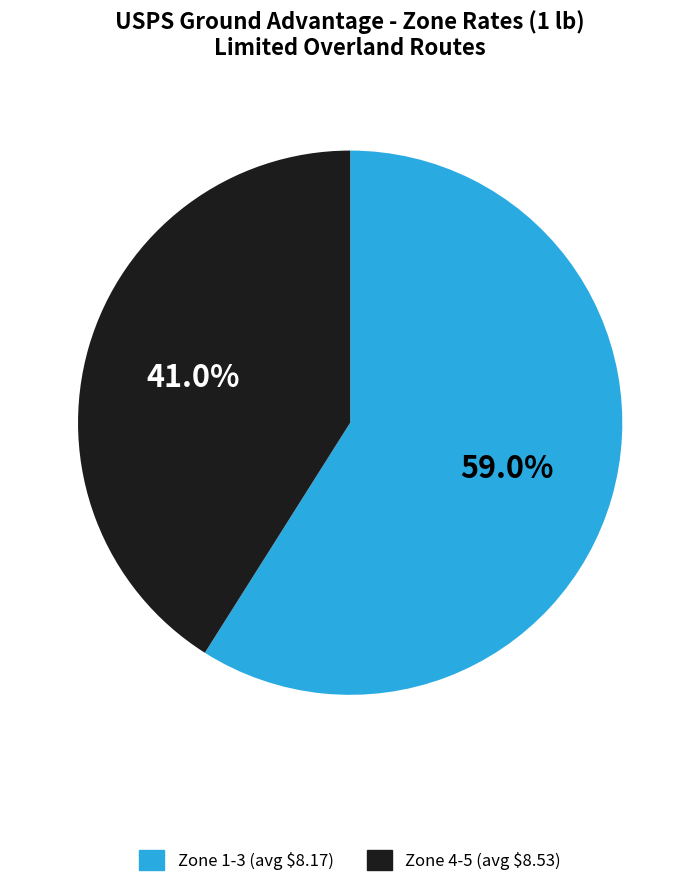

To the nearest percent, what is the average slice percentage?

50%